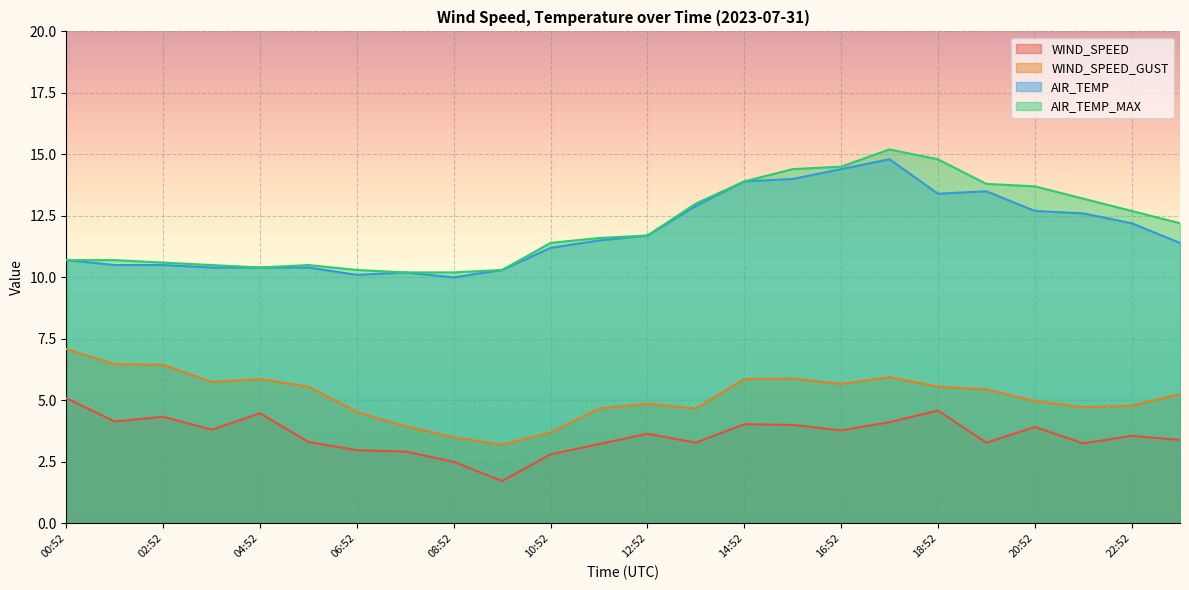

Does the chart display data point markers on the line(s)?

No